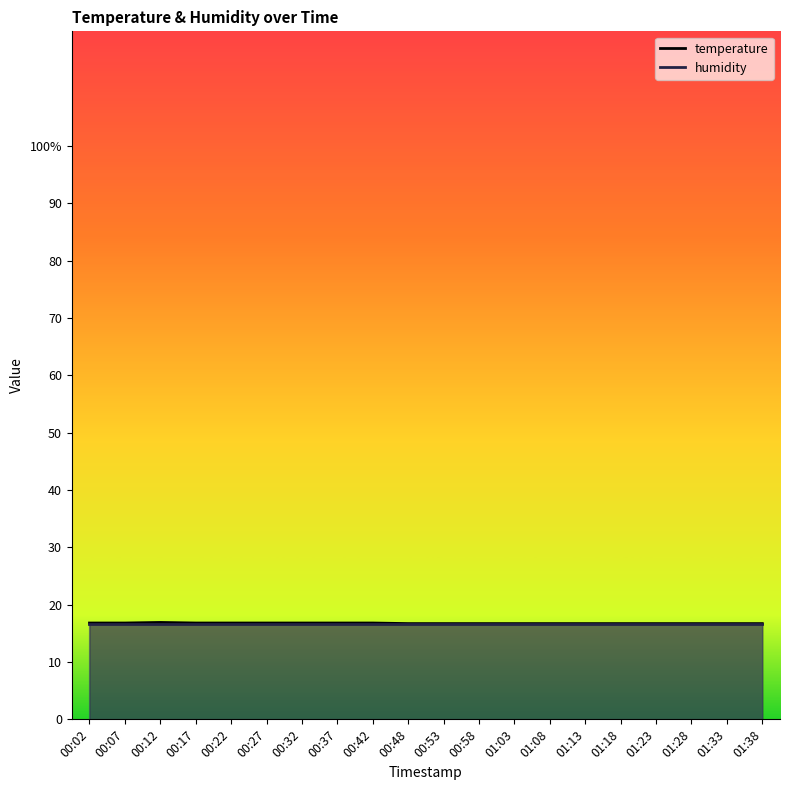

True or false: there are more than 2 points higher than both neighbors.

False